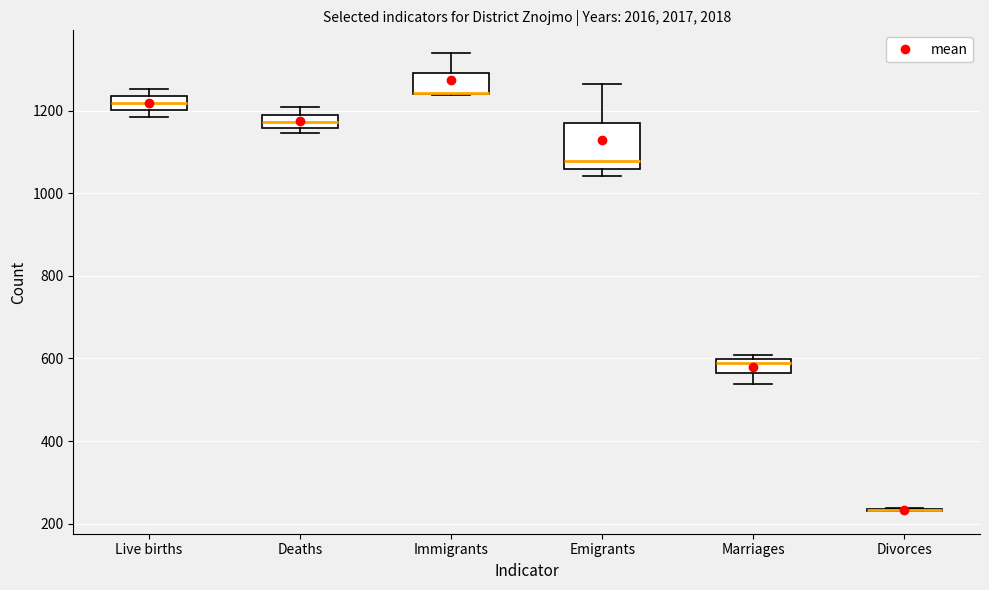

Reading left to right, read every box against the y-axis: the position of its median line, the range the box covers, and the ends of its whiskers. The values are not printed on the chart, so give them approximately, as read against the axis.

Live births: median 1220, box 1200 to 1240, whiskers 1180 to 1260
Deaths: median 1180, box 1160 to 1200, whiskers 1140 to 1200 (above the box's upper edge)
Immigrants: median 1240 (drawn on the box's lower edge), box 1240 to 1300, whiskers 1240 to 1340
Emigrants: median 1080, box 1060 to 1180, whiskers 1040 to 1260
Marriages: median 600 (just below the box's upper edge), box 560 to 600, whiskers 540 to 600 (just above the box's upper edge)
Divorces: box collapsed to a line at 240, whiskers 240 to 240